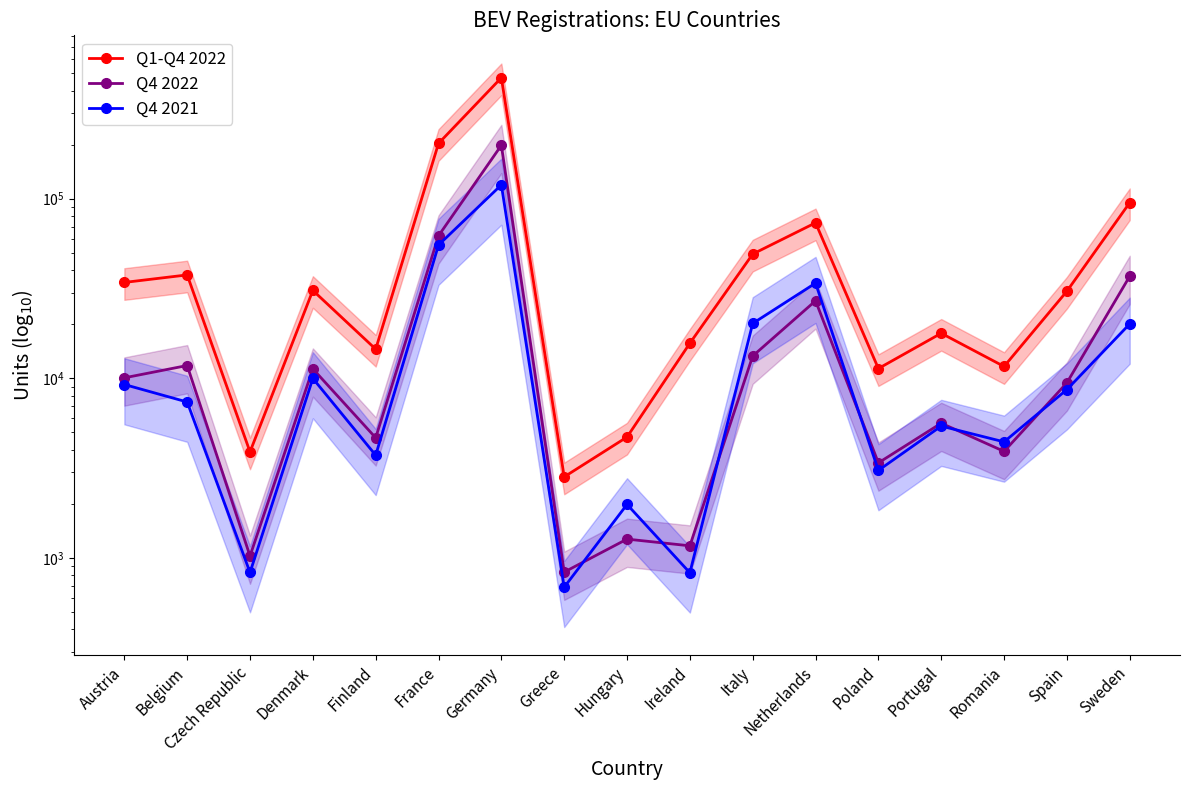

True or false: Q4 2022 and Q4 2021 intersect in this chart.

True